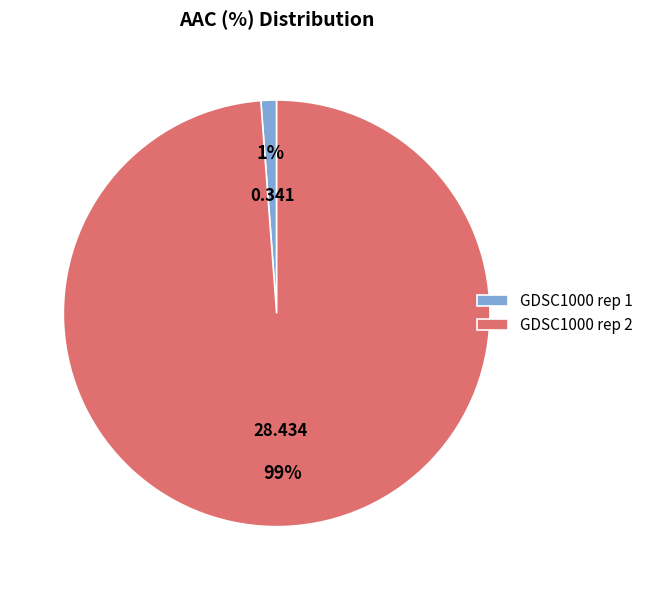

Is there any slice that represents more than half of the pie?

Yes